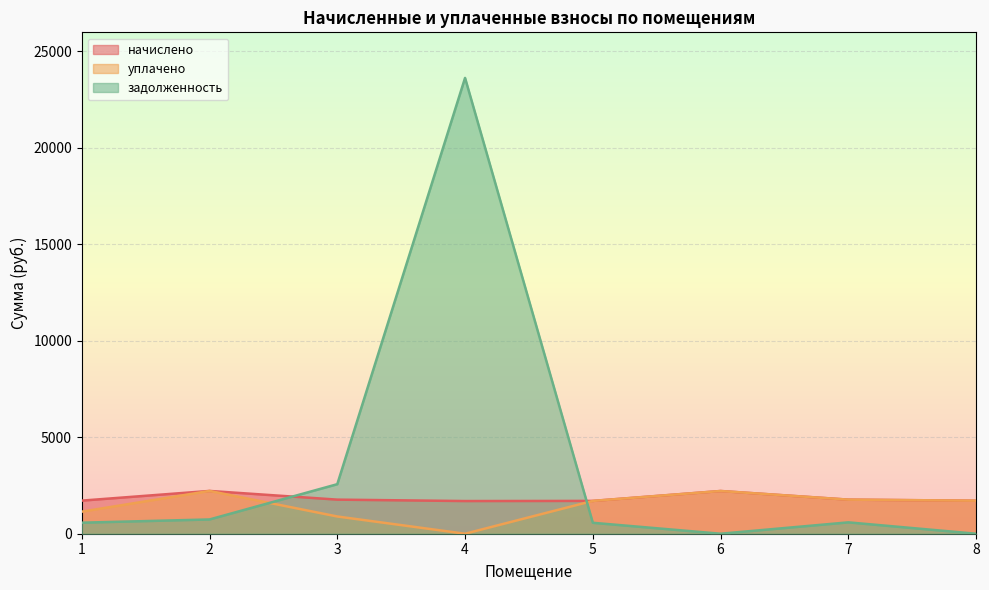

What is the difference between the second highest and second lowest values in the начислено series?

513.2